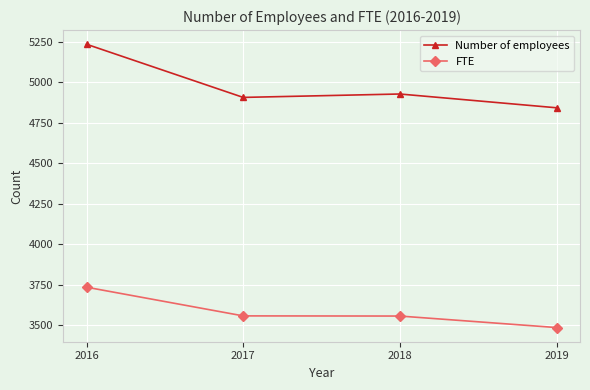

Is this an area chart (filled region under the line)?

No